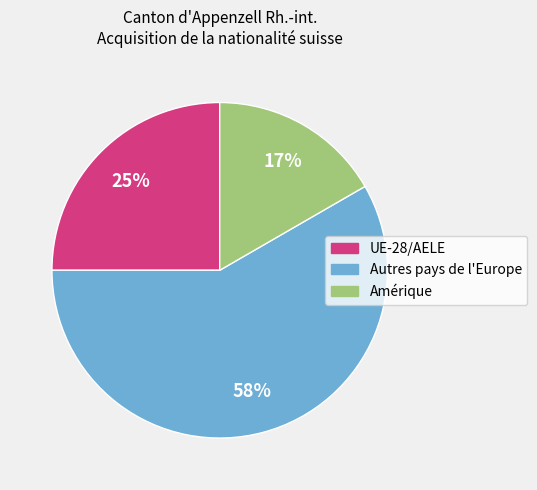

What is the ratio of the value at Amérique to the value at UE-28/AELE?

0.7